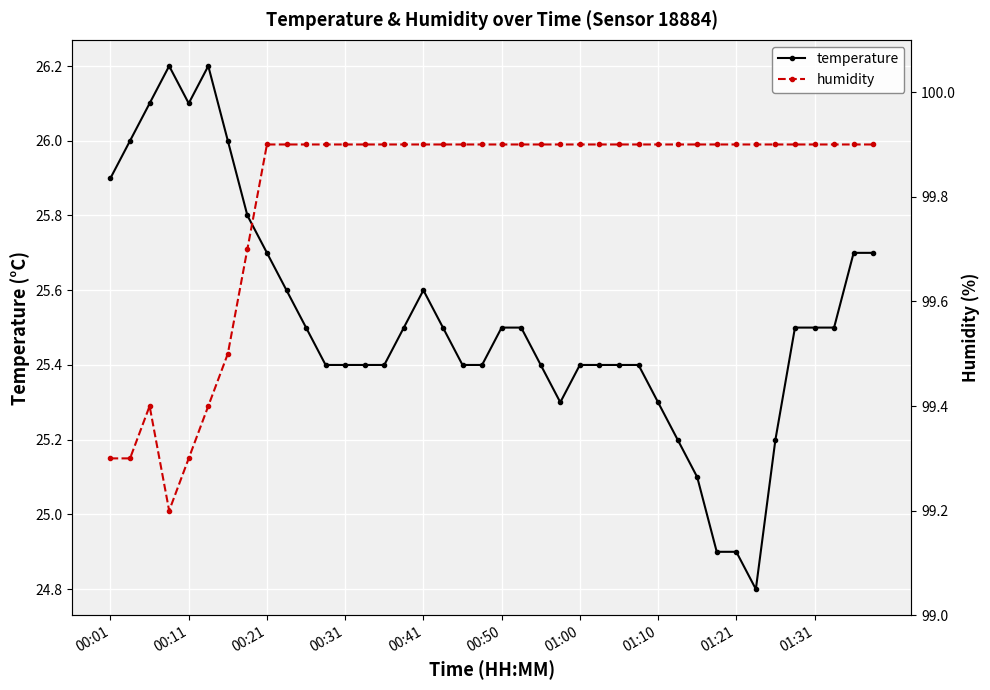

What is the difference between the maximum and minimum values in the temperature series?

1.4